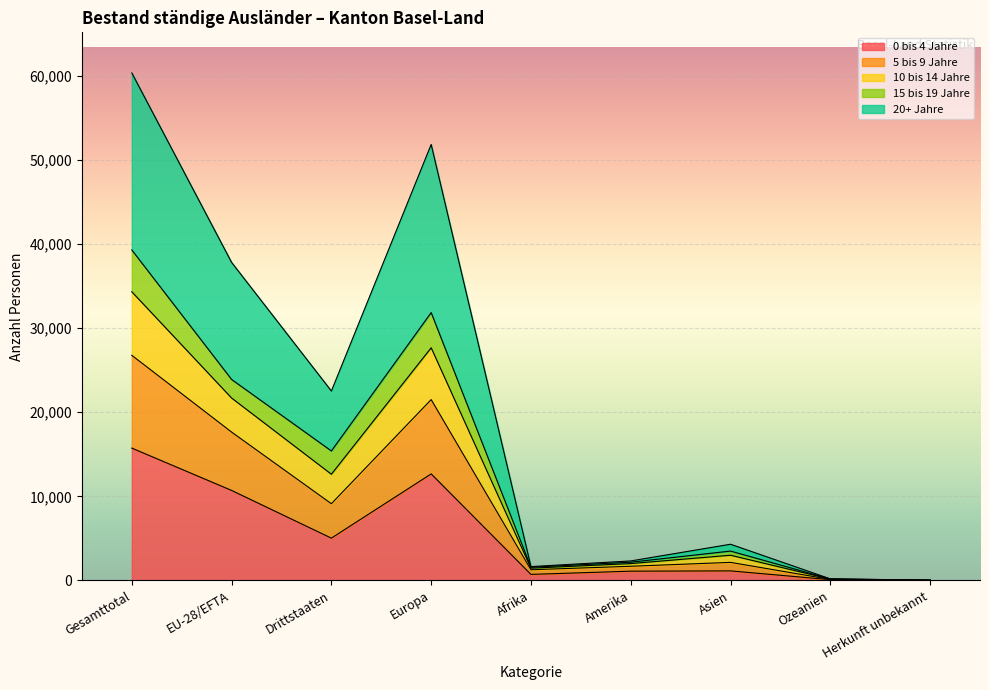

Where does the 0 bis 4 Jahre series first go above 1139?

Gesamttotal